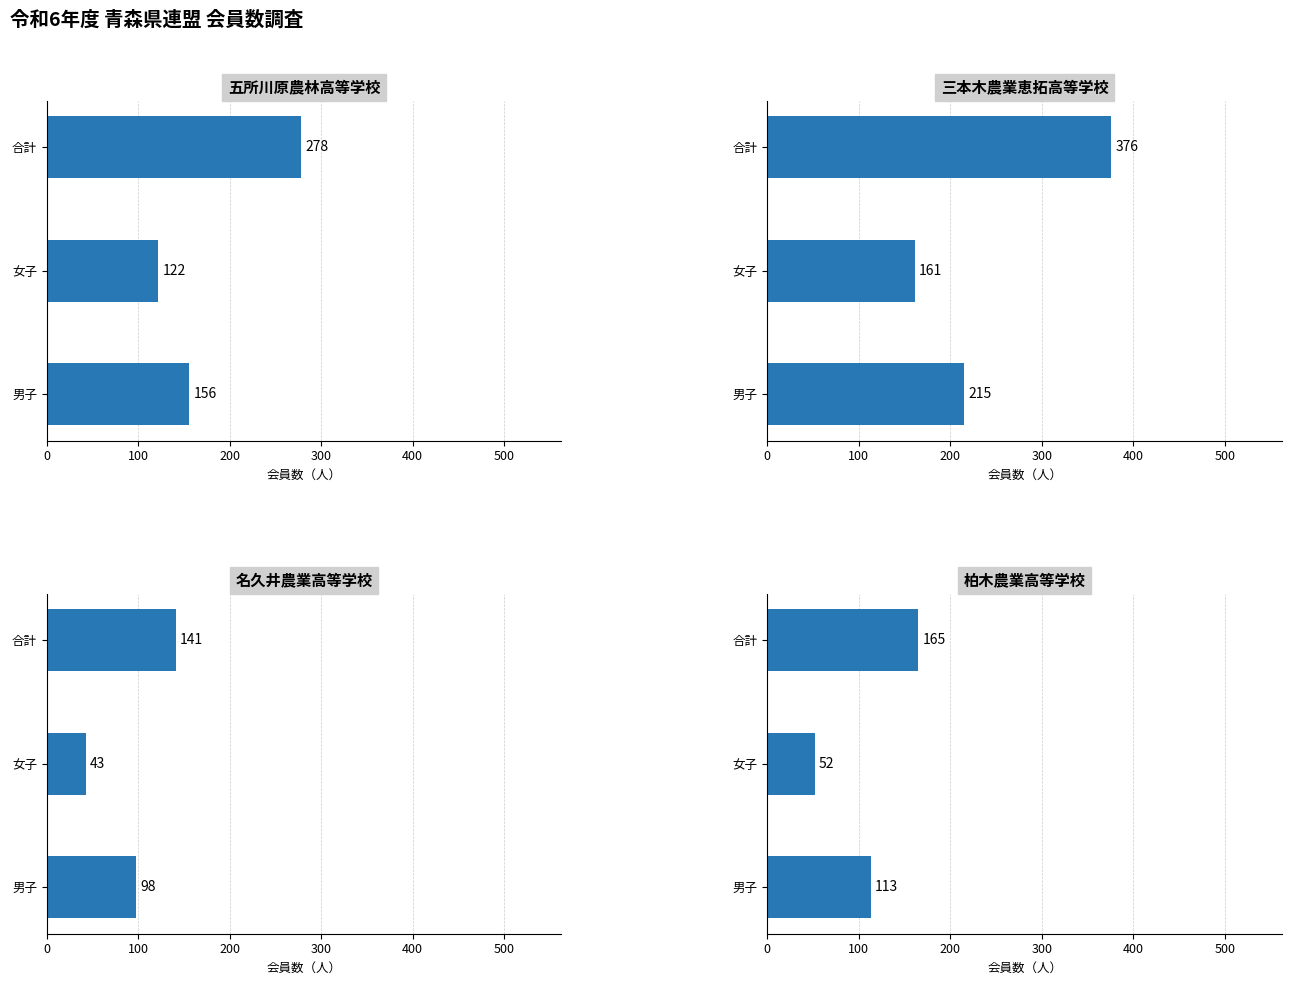

What is the value of the 名久井農業高等学校 bar at the 3rd from the left?

141